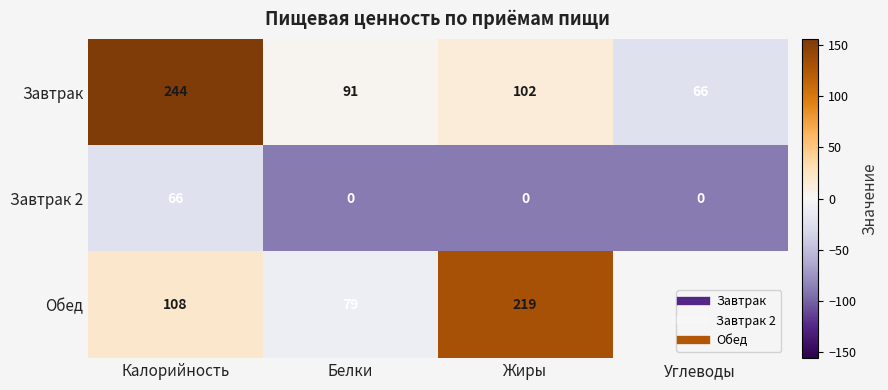

What is the difference between the second highest and minimum values in the Обед series?

29